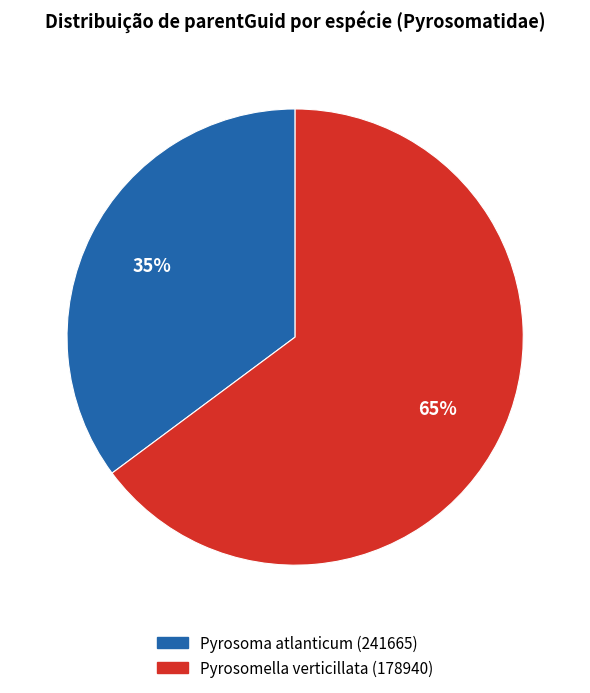

To the nearest percent, what portion does Pyrosoma atlanticum (241665) represent?

35%